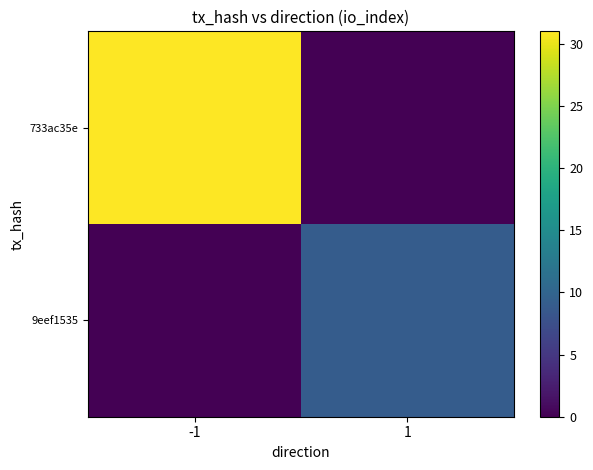

At which category is the sum across all series the highest?

-1